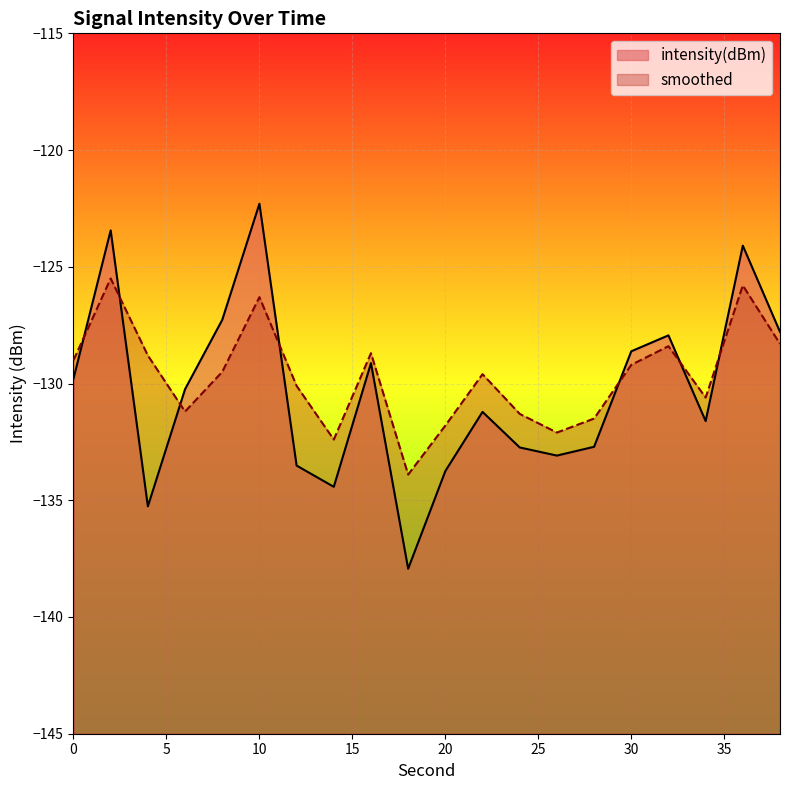

Count the number of categories in the chart.

20